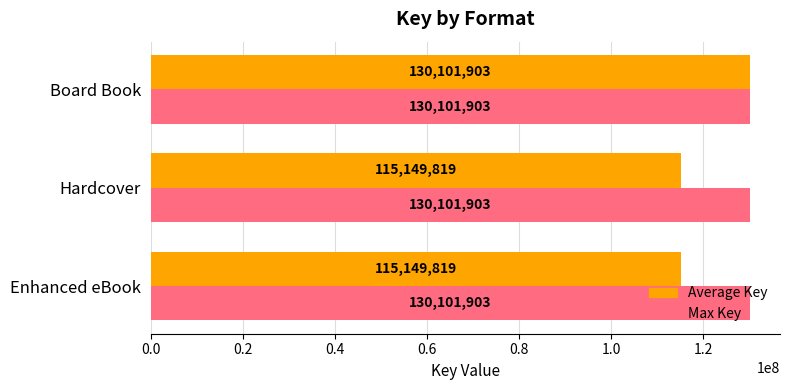

The value of Average Key at Hardcover is 25009638.4. True or false?

False